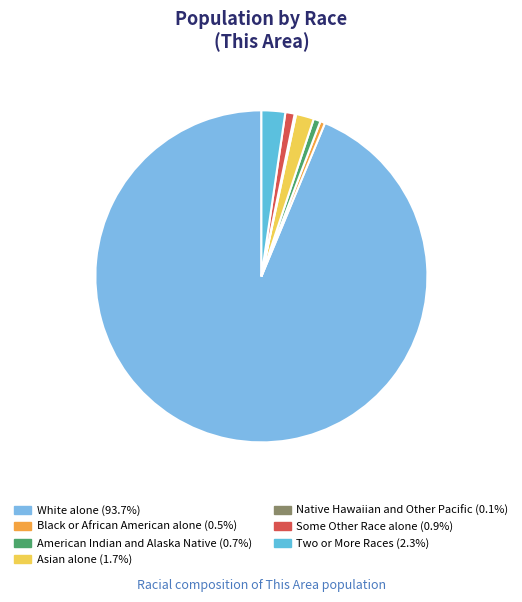

How many slices are in this pie chart?

7